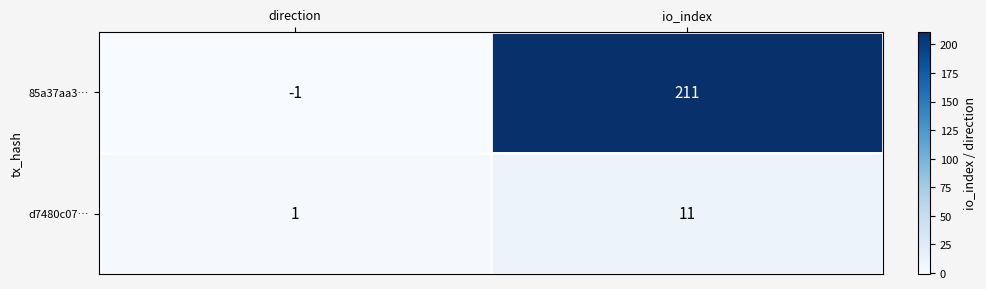

At how many categories does at least one series exceed 63?

1